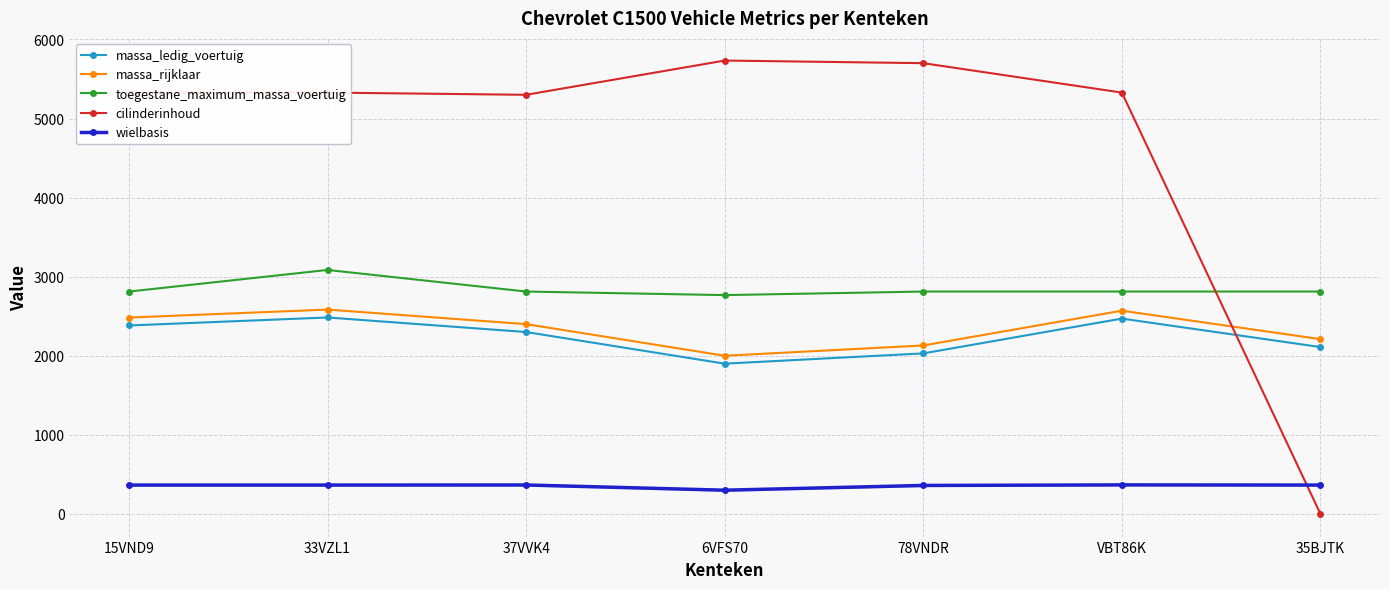

The value of massa_rijklaar at 37VVK4 is 3627. True or false?

False